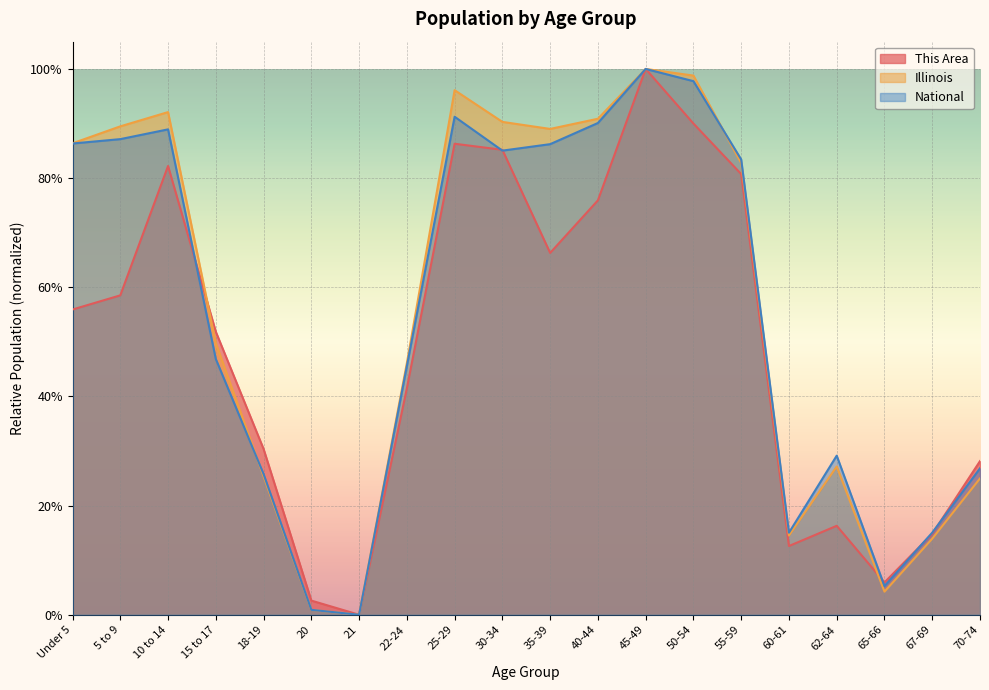

Between 10 to 14 and 40-44, which is larger?

10 to 14